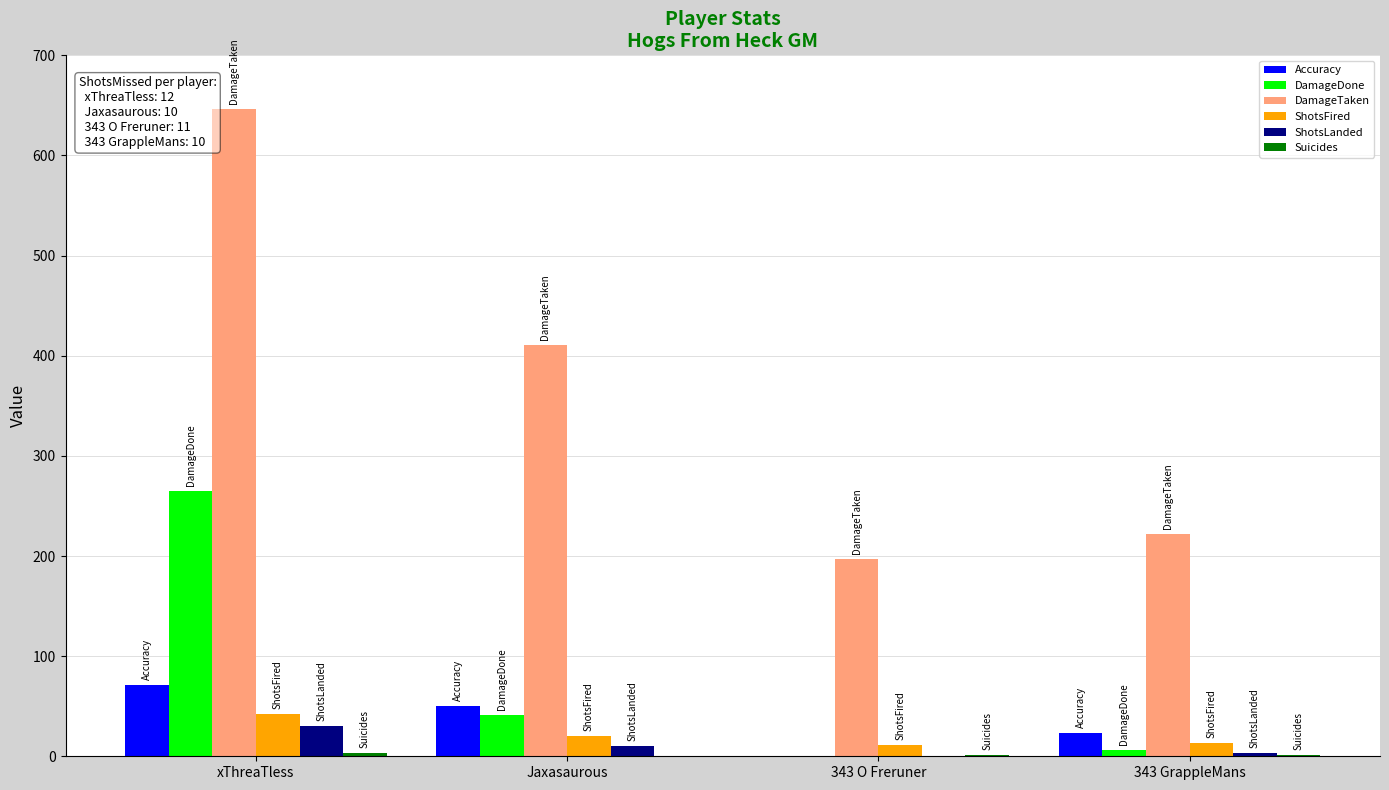

What is the sum of all DamageTaken values?

1476.0